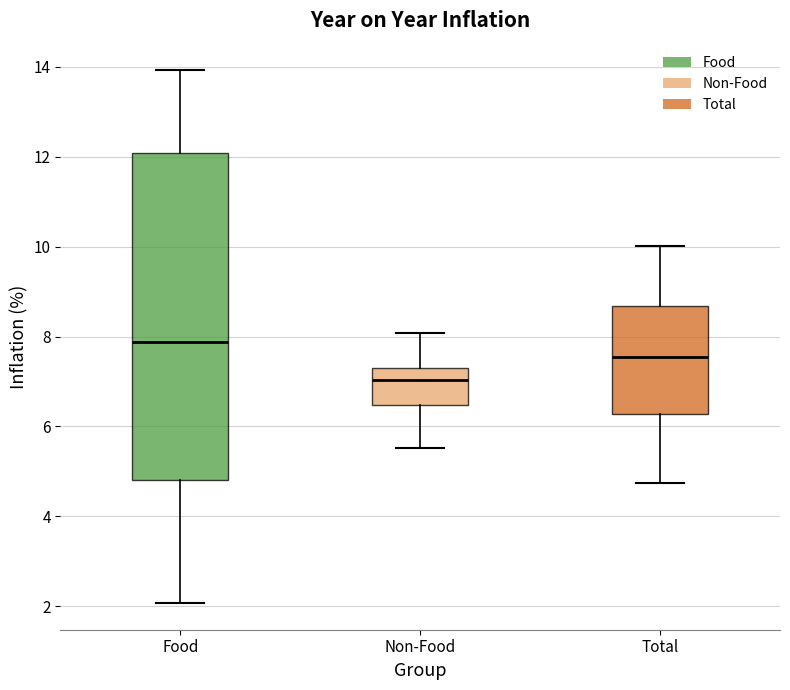

Reading left to right, transcribe this box plot: for each box, give where its median line is, the range the box spans, and where its two whiskers end, as read against the y-axis. The values are not printed on the chart, so give them approximately, as read against the axis.

Food: median 7.8, box 4.8 to 12.0, whiskers 2.0 to 14.0
Non-Food: median 7.0, box 6.4 to 7.4, whiskers 5.6 to 8.0
Total: median 7.6, box 6.2 to 8.6, whiskers 4.8 to 10.0